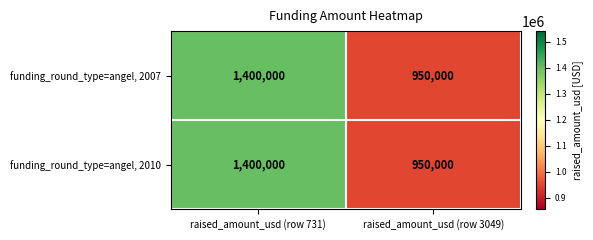

At which category is the sum across all series the highest?

raised_amount_usd (row 731)